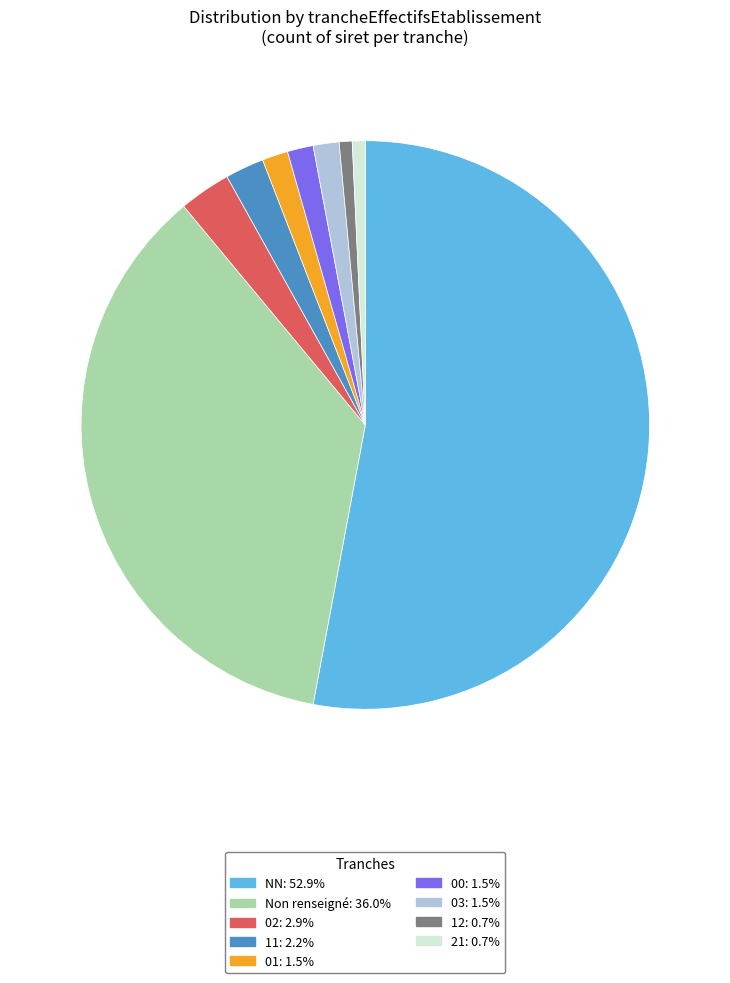

Does any single category account for the majority?

Yes